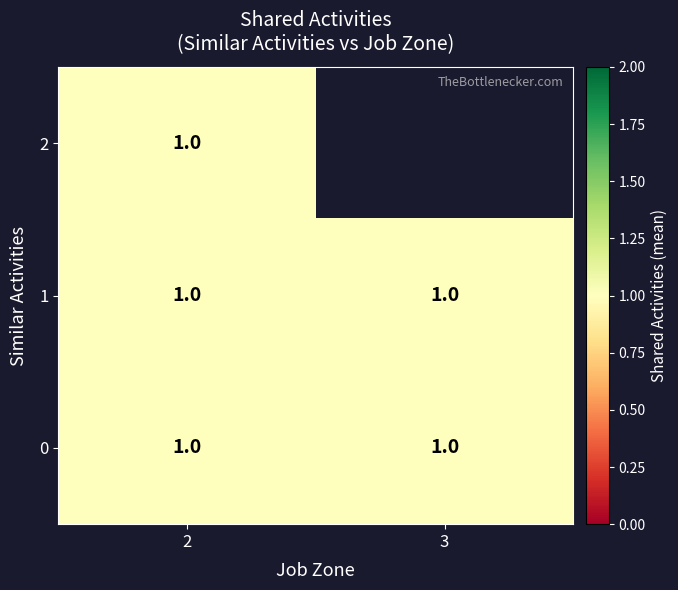

Which series has the widest spread of values?

2